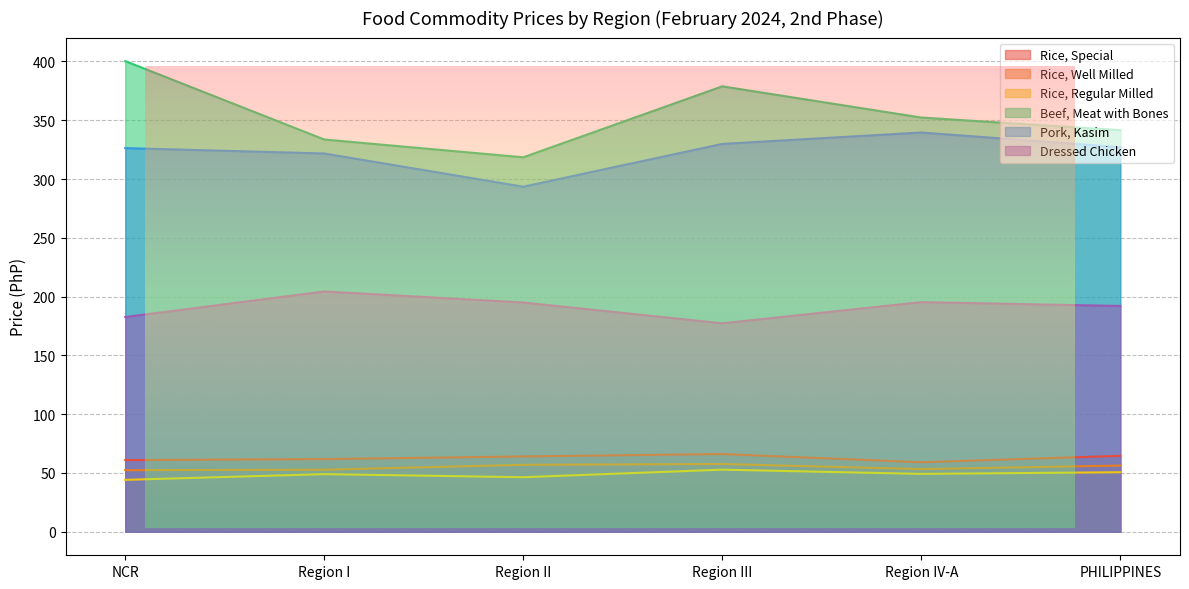

What is the sum of the Rice, Special values at Region I and PHILIPPINES?

126.4